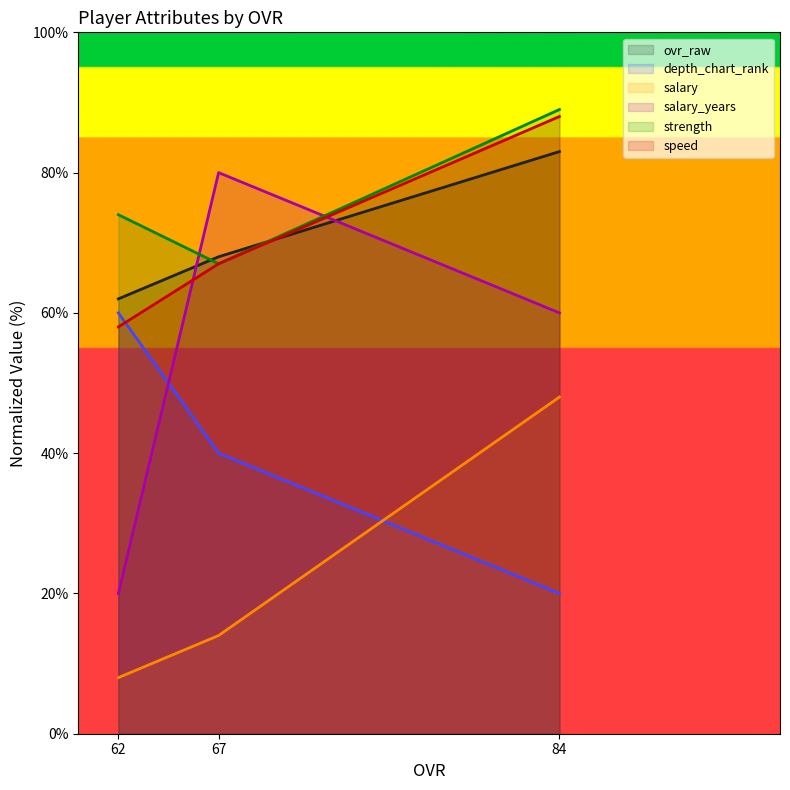

What is the total value across all series at 84?

388